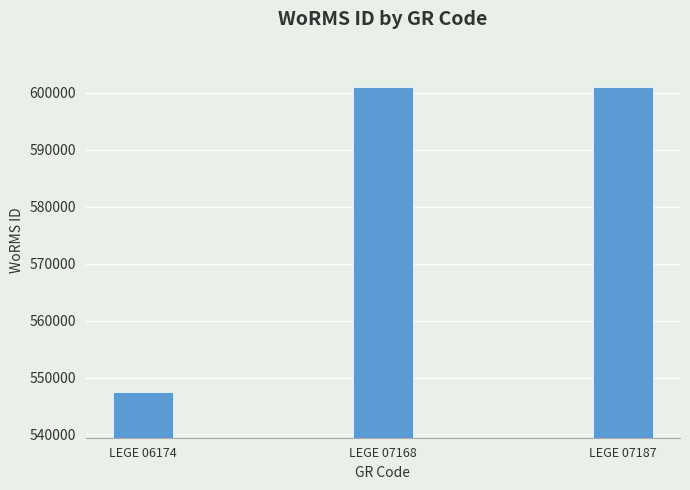

What is the change in value from LEGE 06174 to LEGE 07187?

+53530